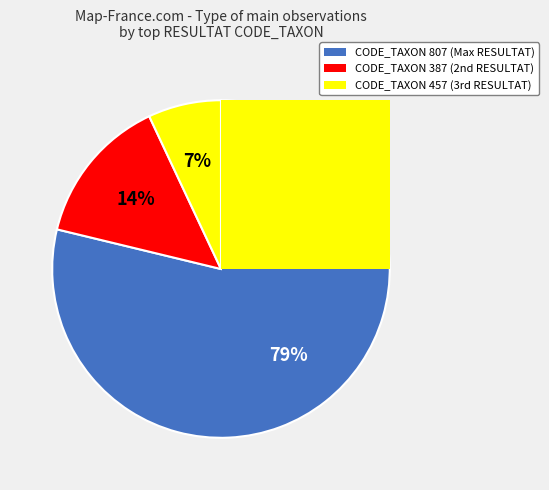

What percentage is NOT represented by CODE_TAXON 387?

85.8%